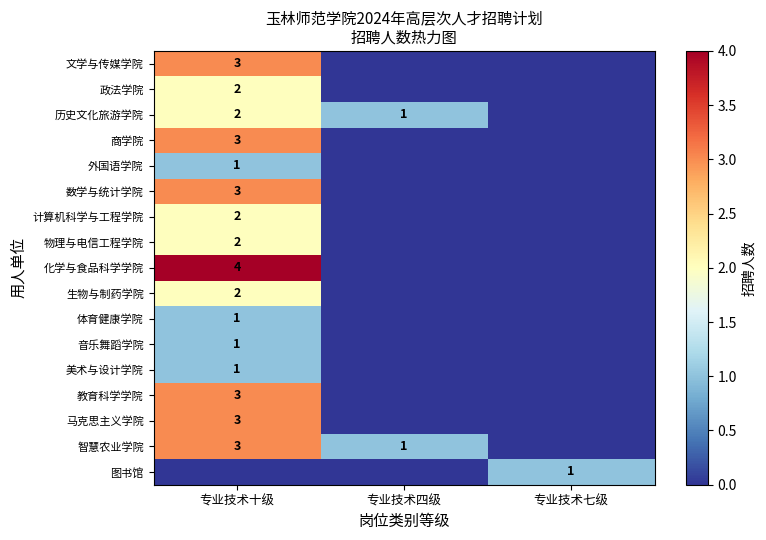

The 音乐舞蹈学院 series shows 0 at 专业技术十级. True or false?

False